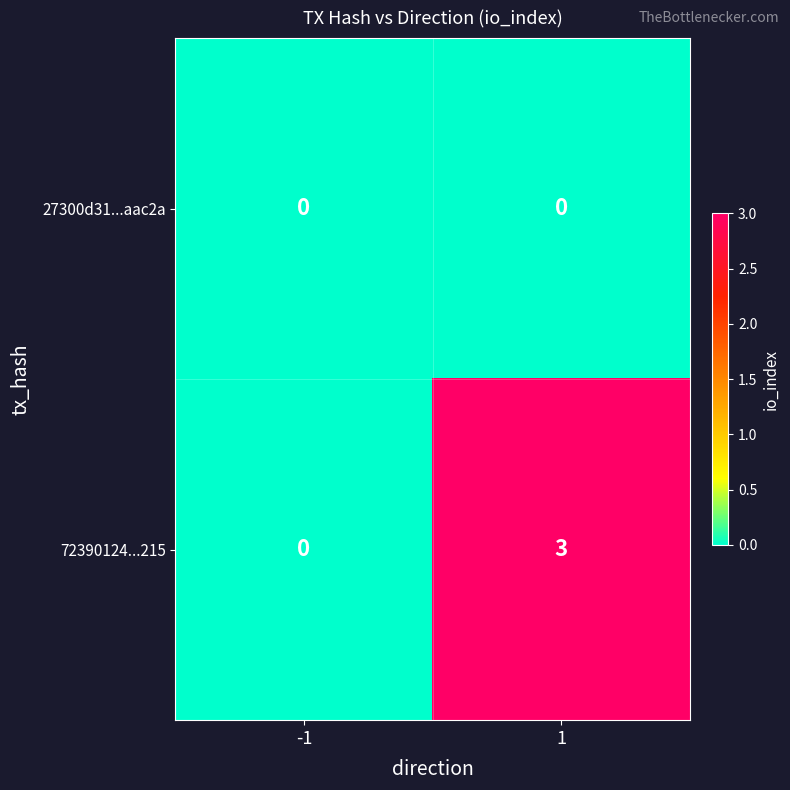

What is the greatest value displayed?

3